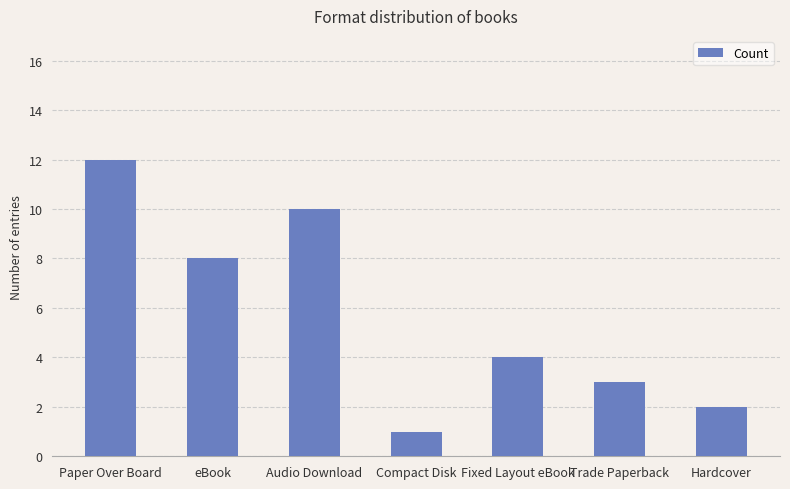

What is the value of the 5th bar from the left?

4